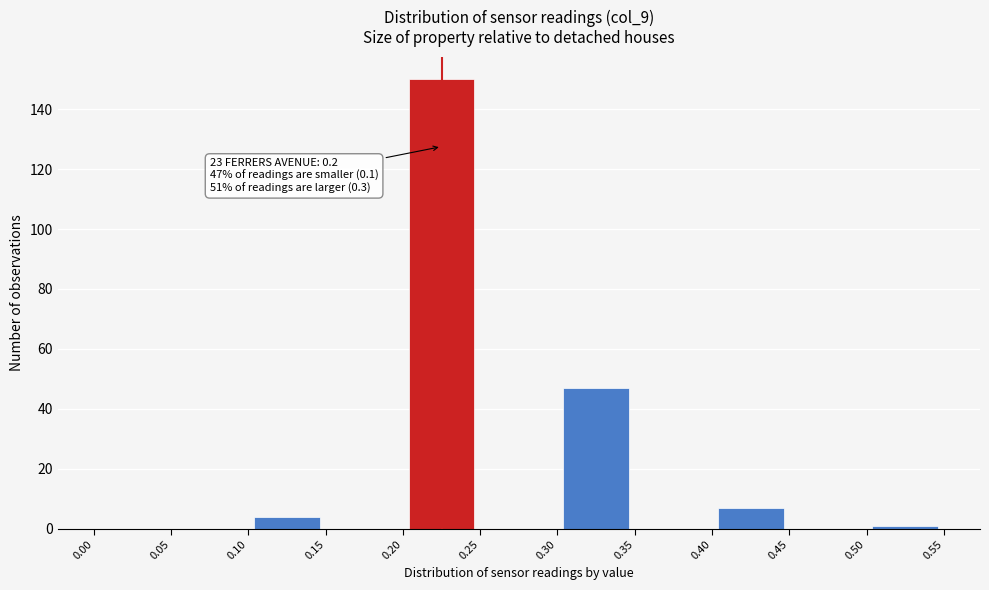

Over which range of the x-axis is the bar tallest?

0.20 to 0.25